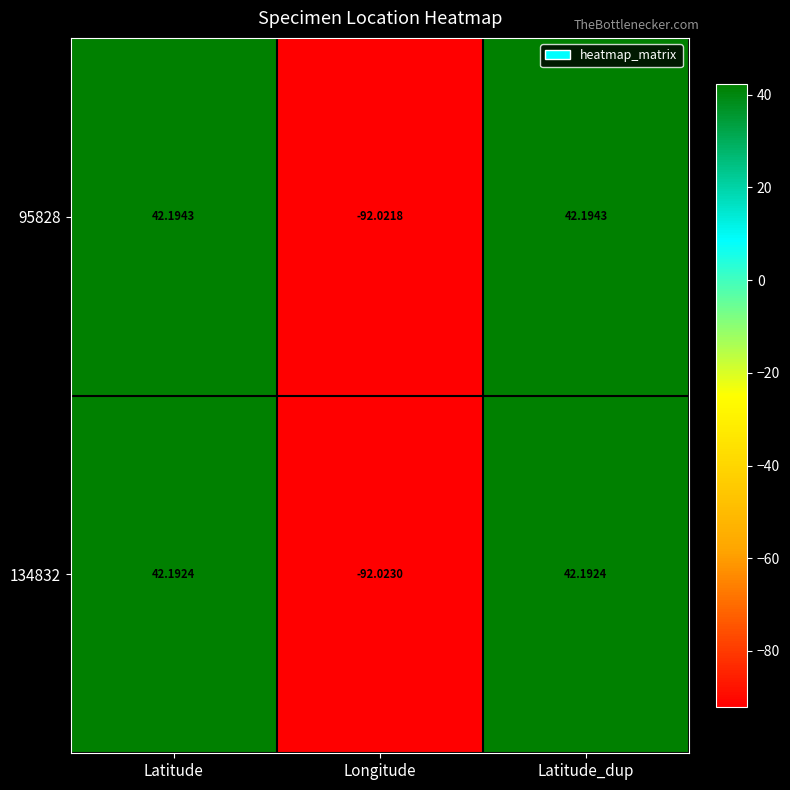

Which category has the lowest value in the 95828 series?

Longitude